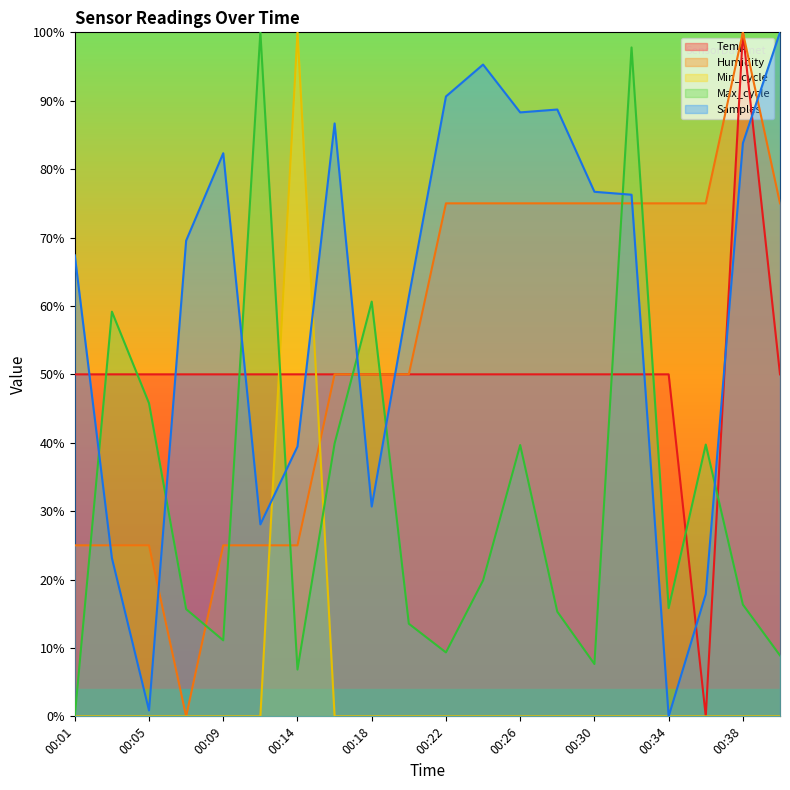

How many values in the Humidity series exceed 75?

10